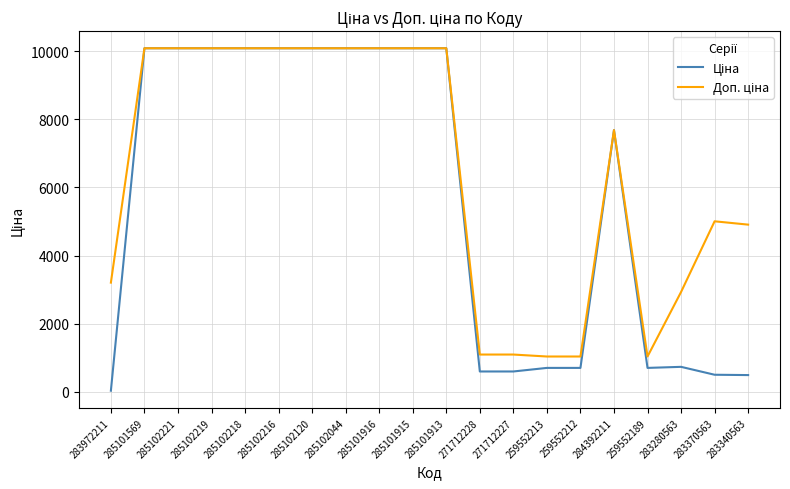

Is this an area chart (filled region under the line)?

No